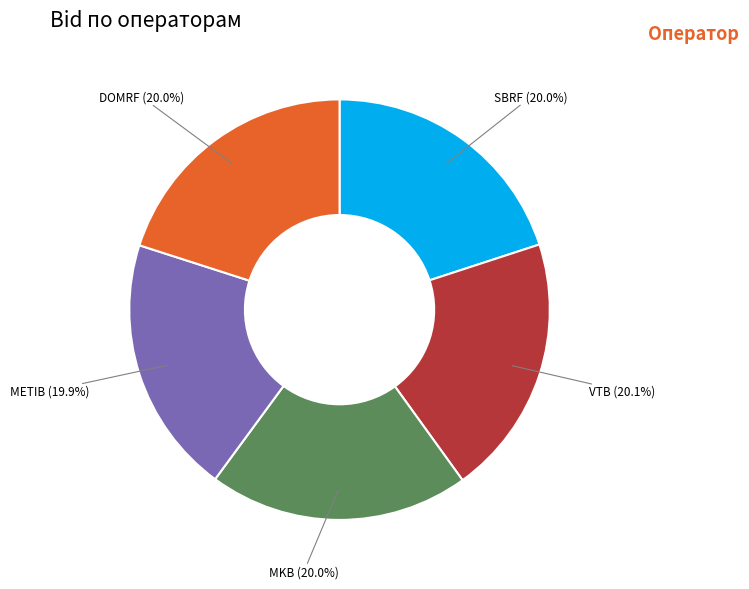

Is there any slice that represents more than half of the pie?

No